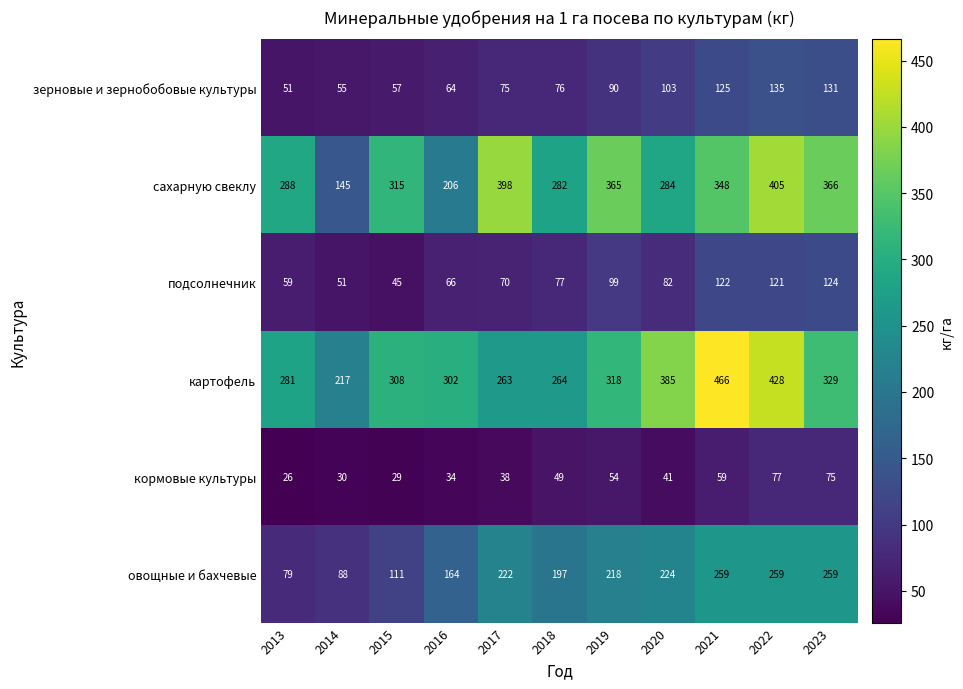

Between 2013 and 2015, which series saw the biggest shift?

овощные и бахчевые